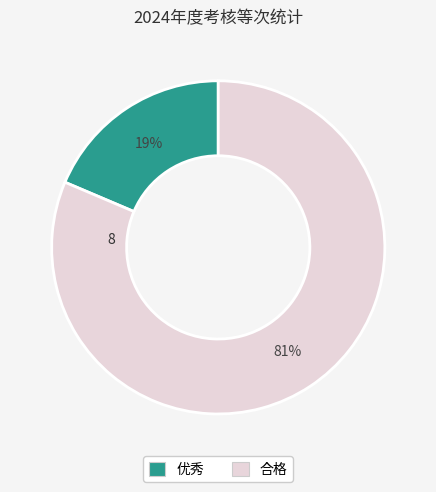

What is the majority slice?

合格